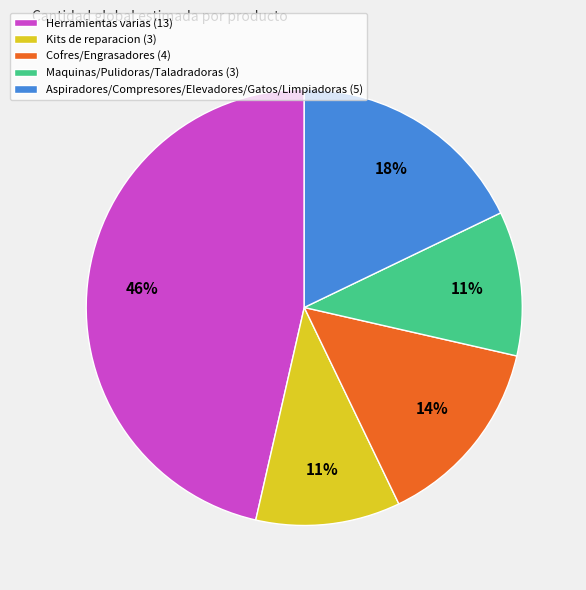

Which slice is the largest?

Herramientas varias (13)